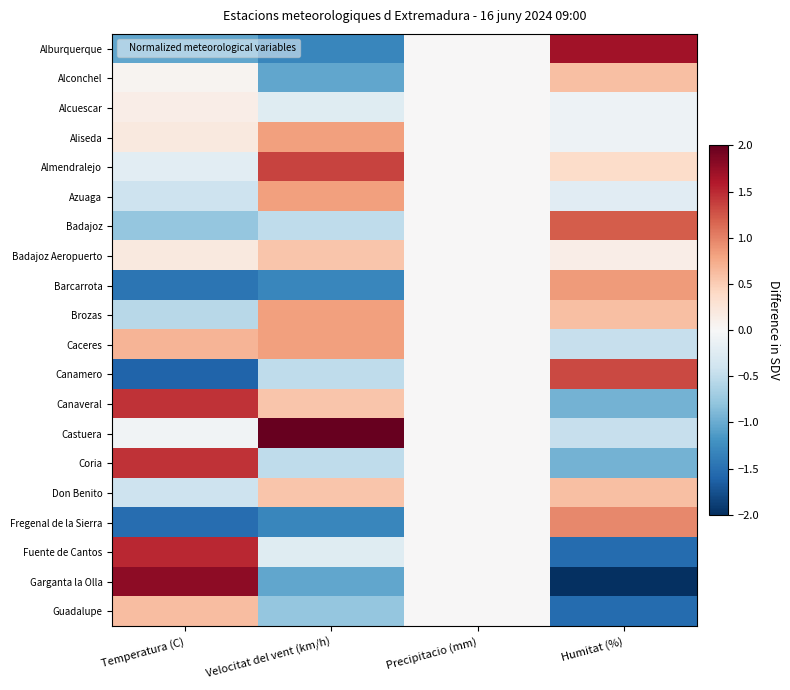

List the series in order of their peak value, highest first.

Castuera, Garganta la Olla, Alburquerque, Fuente de Cantos, Canaveral, Coria, Almendralejo, Canamero, Badajoz, Fregenal de la Sierra, Barcarrota, Aliseda, Azuaga, Brozas, Caceres, Guadalupe, Alconchel, Don Benito, Badajoz Aeropuerto, Alcuescar